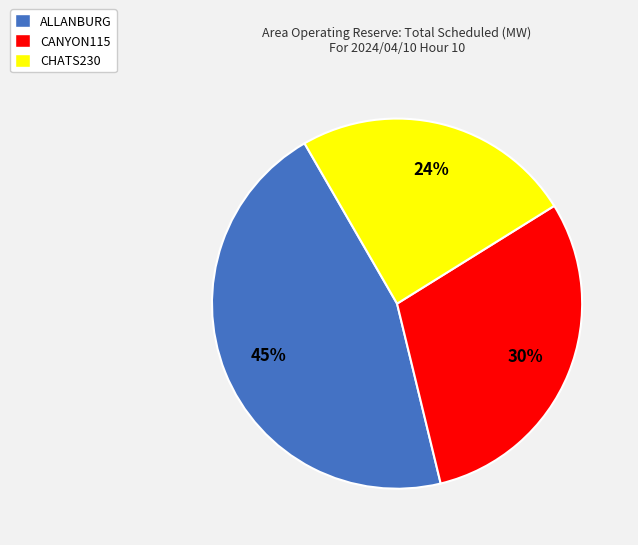

What is the ratio of the value at ALLANBURG to the value at CHATS230?

1.9